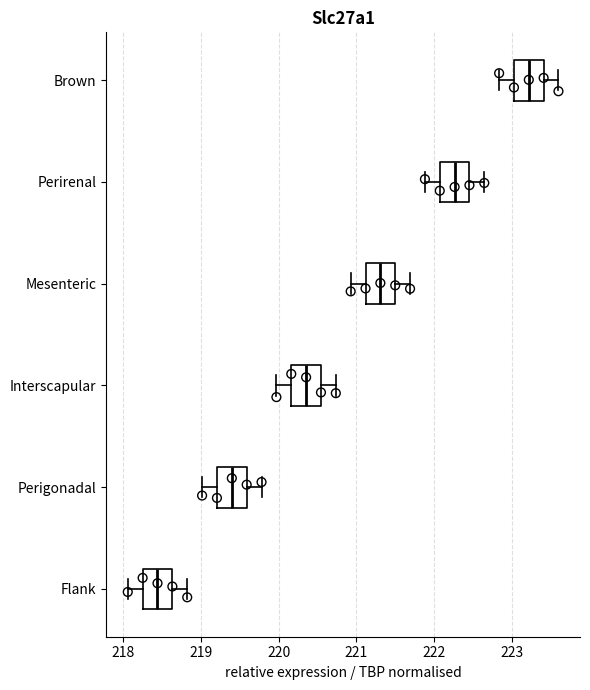

Which box's median line is the furthest to the right?

Brown